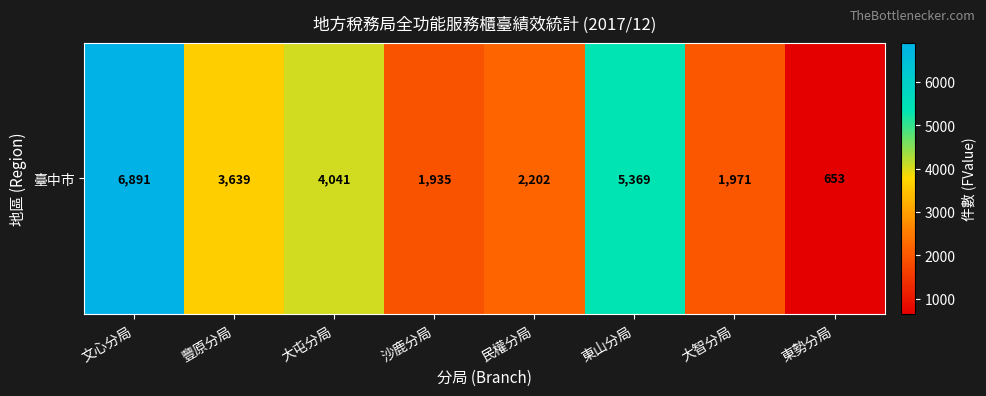

Which has a higher value, 豐原分局 or 文心分局?

文心分局